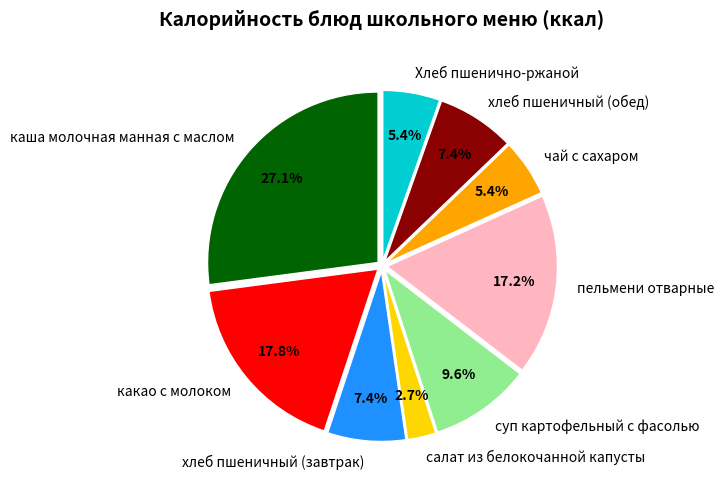

How much of the chart is everything except чай с сахаром?

94.6%